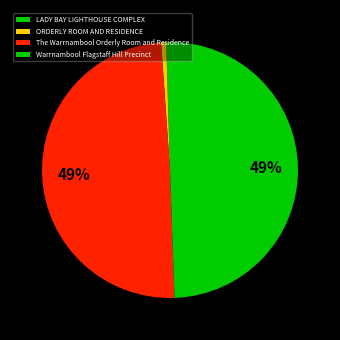

To the nearest percent, what percentage of the pie is The Warrnambool Orderly Room and Residence?

49%